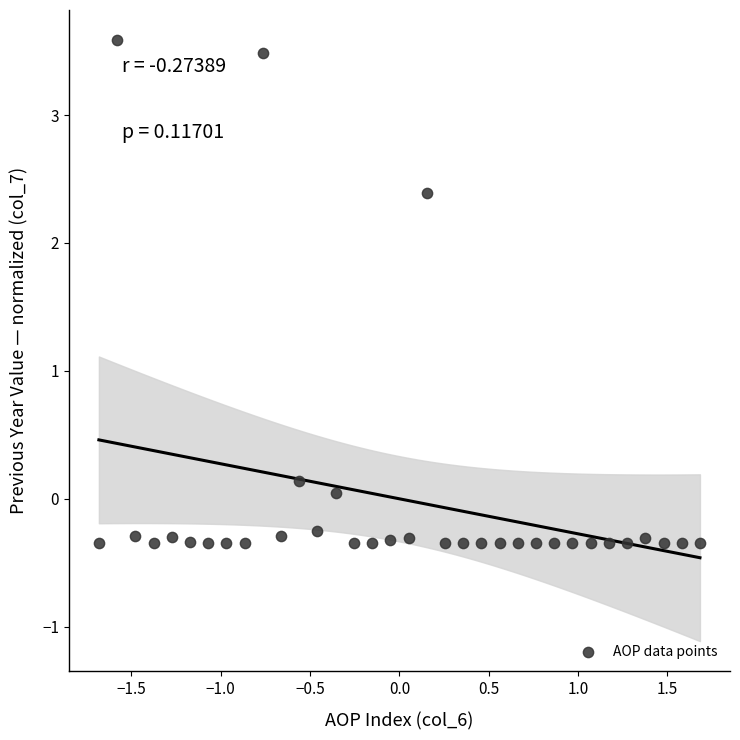

What is the range of Y values (max minus min)?

3.9